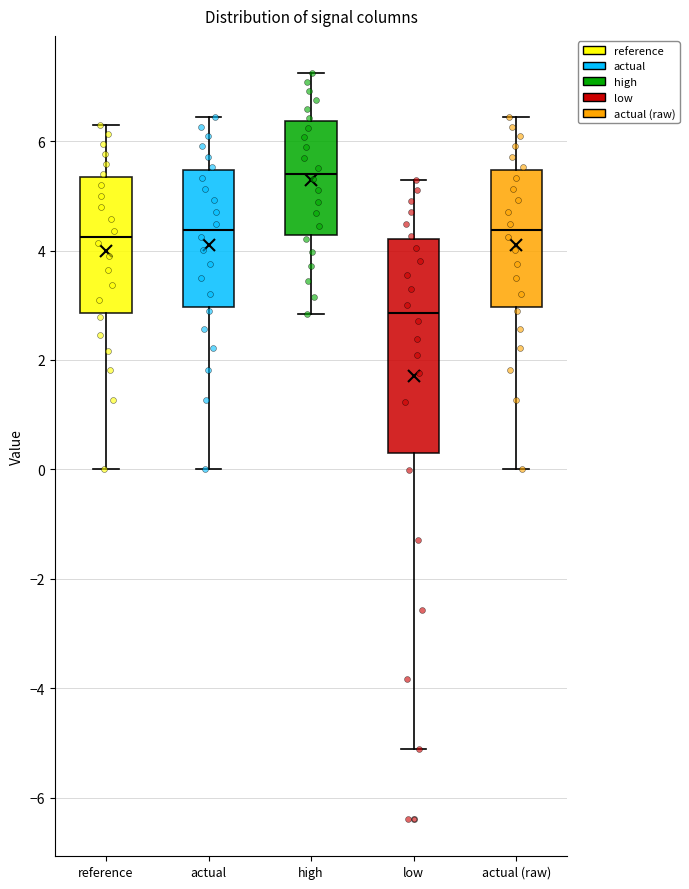

Which box has the lowest median line?

low